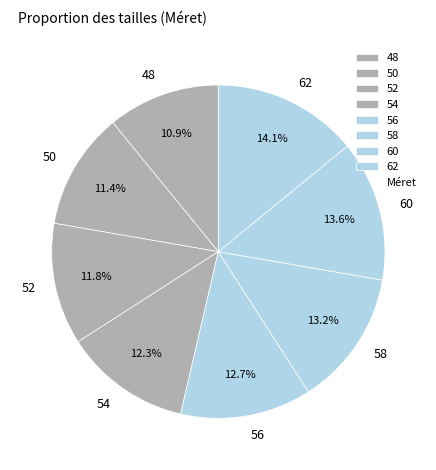

True or false: 62 accounts for 14% of the total.

True